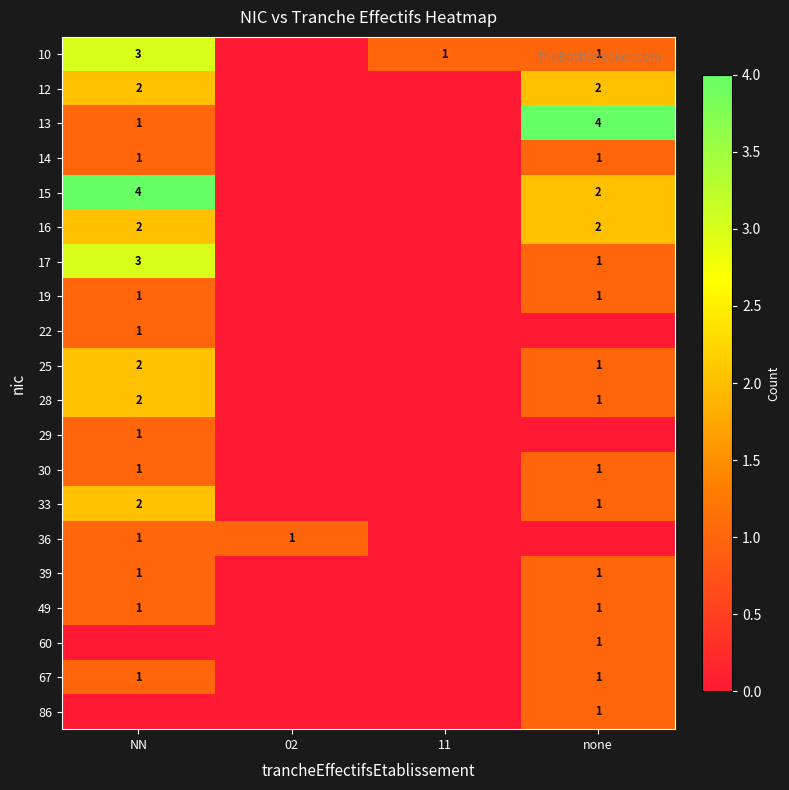

Count the number of categories in the chart.

4